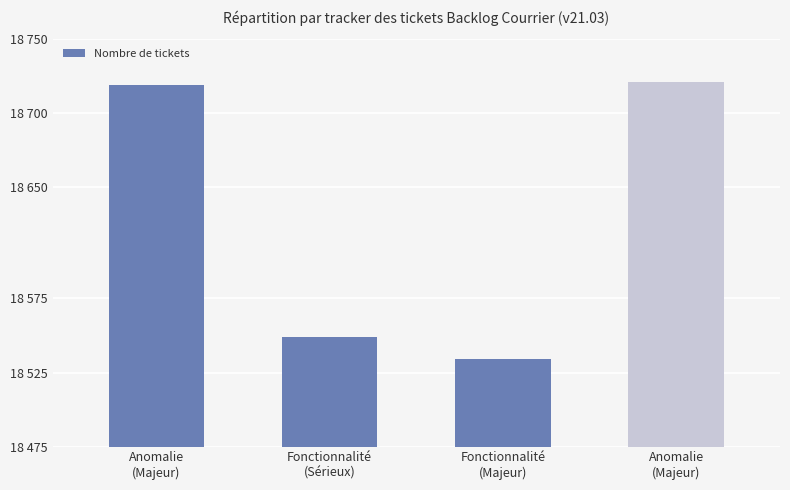

What is the value of the 2nd bar from the left?

18549